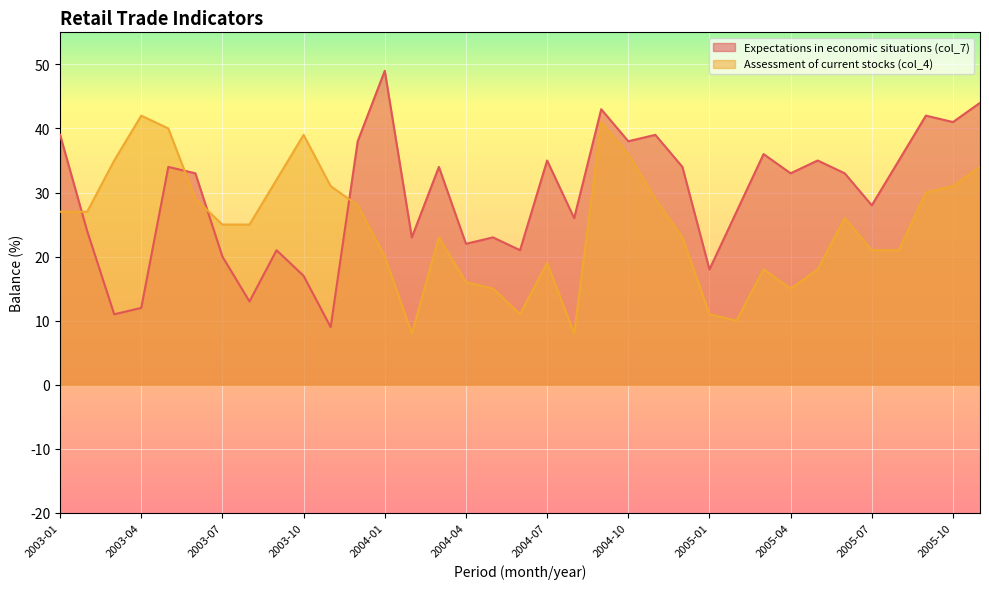

At which category does the chart reach its peak across all series?

2004-01